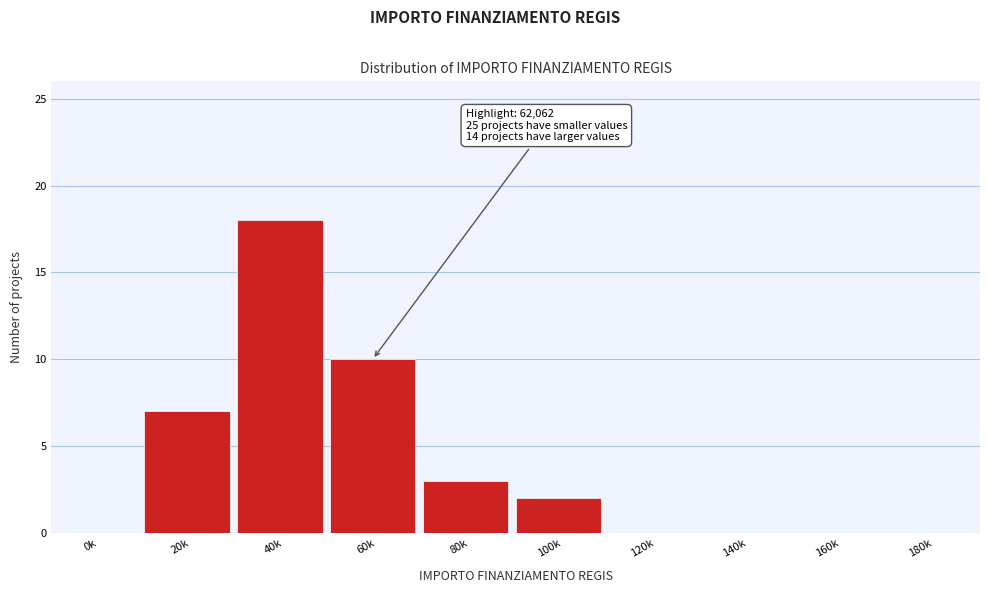

Reading left to right, extract all data points from this chart.

0k=0	20k=7	40k=18	60k=10	80k=3	100k=2	120k=0	140k=0	160k=0	180k=0